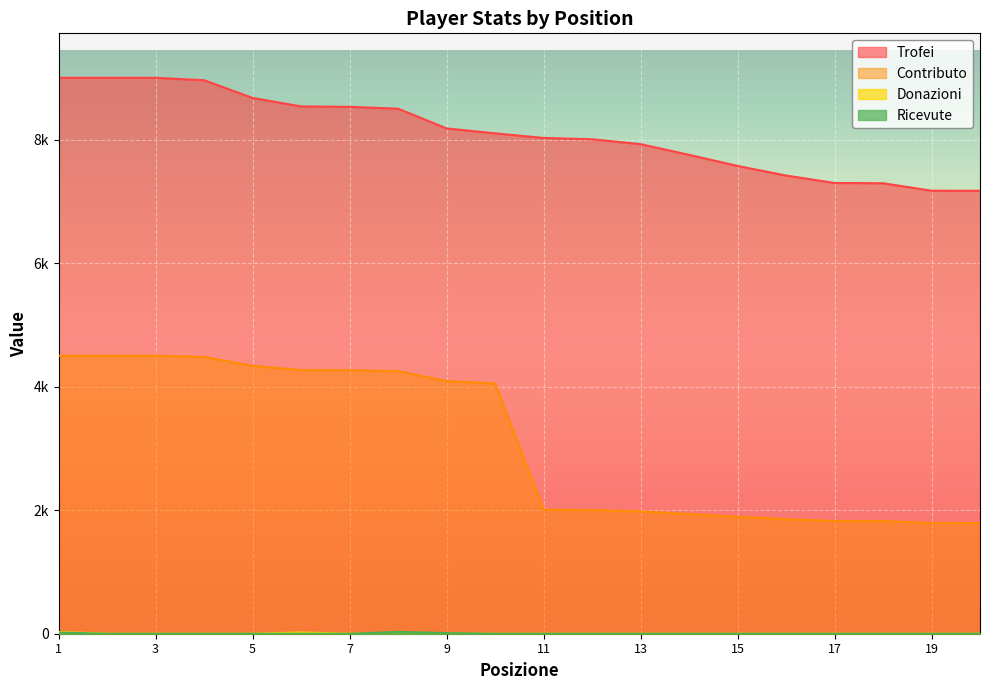

True or false: Donazioni and Contributo intersect in this chart.

False